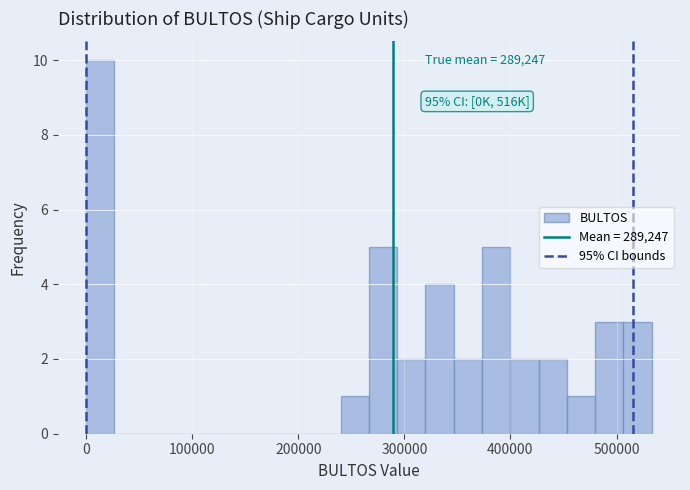

Around what value on the x-axis is the tallest bar? Give the approximate position of its centre, as read against the axis.

10000